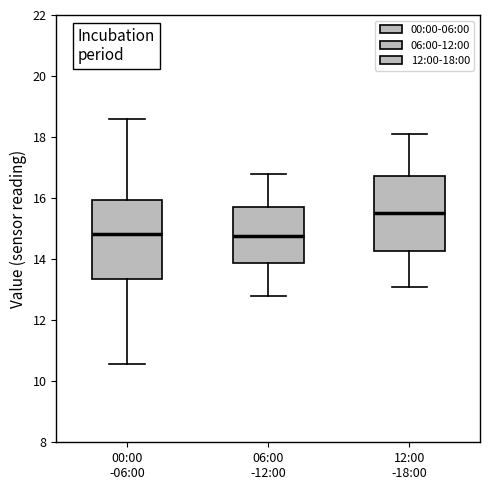

Reading left to right, read every box against the y-axis: the position of its median line, the range the box covers, and the ends of its whiskers. The values are not printed on the chart, so give them approximately, as read against the axis.

00:00 -06:00: median 14.8, box 13.4 to 16.0, whiskers 10.6 to 18.6
06:00 -12:00: median 14.8, box 13.8 to 15.8, whiskers 12.8 to 16.8
12:00 -18:00: median 15.6, box 14.2 to 16.8, whiskers 13.2 to 18.2